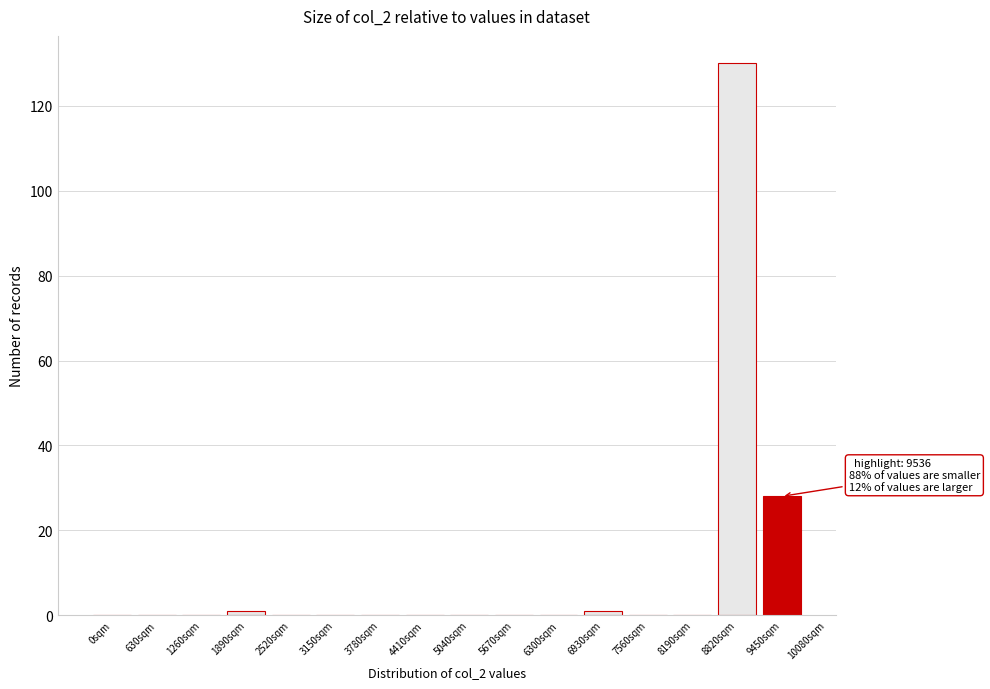

Reading right to left, list all the values displayed in this chart.

9450sqm=28	8820sqm=130	8190sqm=0	7560sqm=0	6930sqm=1	6300sqm=0	5670sqm=0	5040sqm=0	4410sqm=0	3780sqm=0	3150sqm=0	2520sqm=0	1890sqm=1	1260sqm=0	630sqm=0	0sqm=0